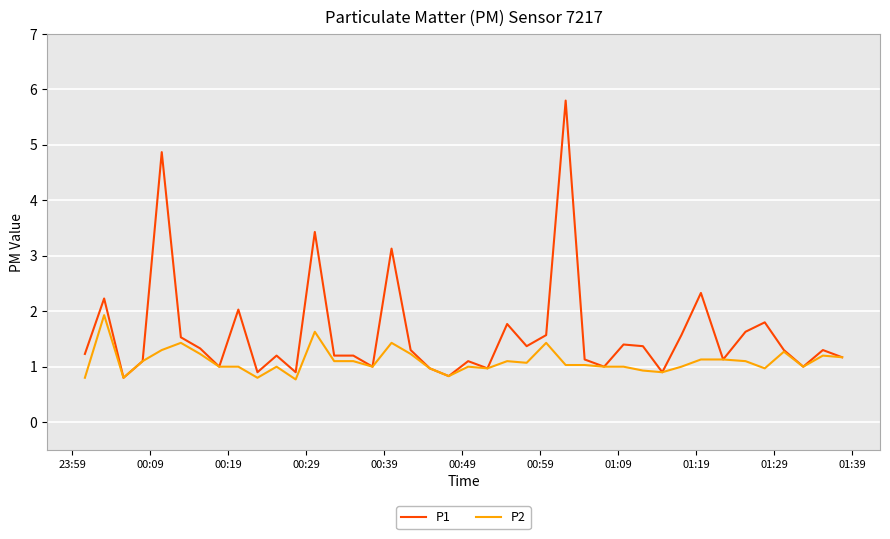

Reading left to right, transcribe all the data shown in this chart.

P1: 1.2	2.2	0.8	1.1	4.9	1.5	1.3	1.0	2.0	0.9	1.2	0.9	3.4	1.2	1.2	1.0	3.1	1.3	1.0	0.8	1.1	1.0	1.8	1.4	1.6	5.8	1.1	1.0	1.4	1.4	0.9	1.6	2.3	1.1	1.6	1.8	1.3	1.0	1.3	1.2
P2: 0.8	1.9	0.8	1.1	1.3	1.4	1.2	1.0	1.0	0.8	1.0	0.8	1.6	1.1	1.1	1.0	1.4	1.2	1.0	0.8	1.0	1.0	1.1	1.1	1.4	1.0	1.0	1.0	1.0	0.9	0.9	1.0	1.1	1.1	1.1	1.0	1.3	1.0	1.2	1.2